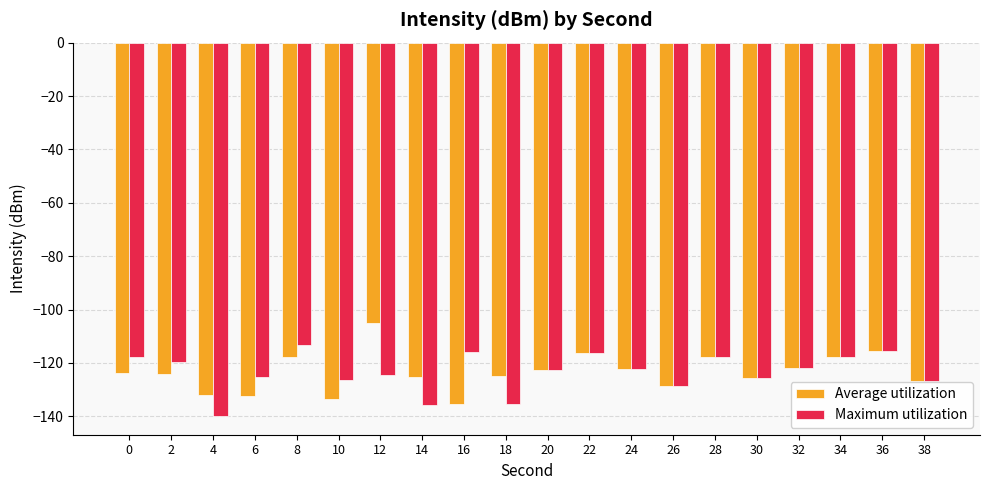

Is the value of Average utilization at 4 greater than the value of Maximum utilization at 10?

No